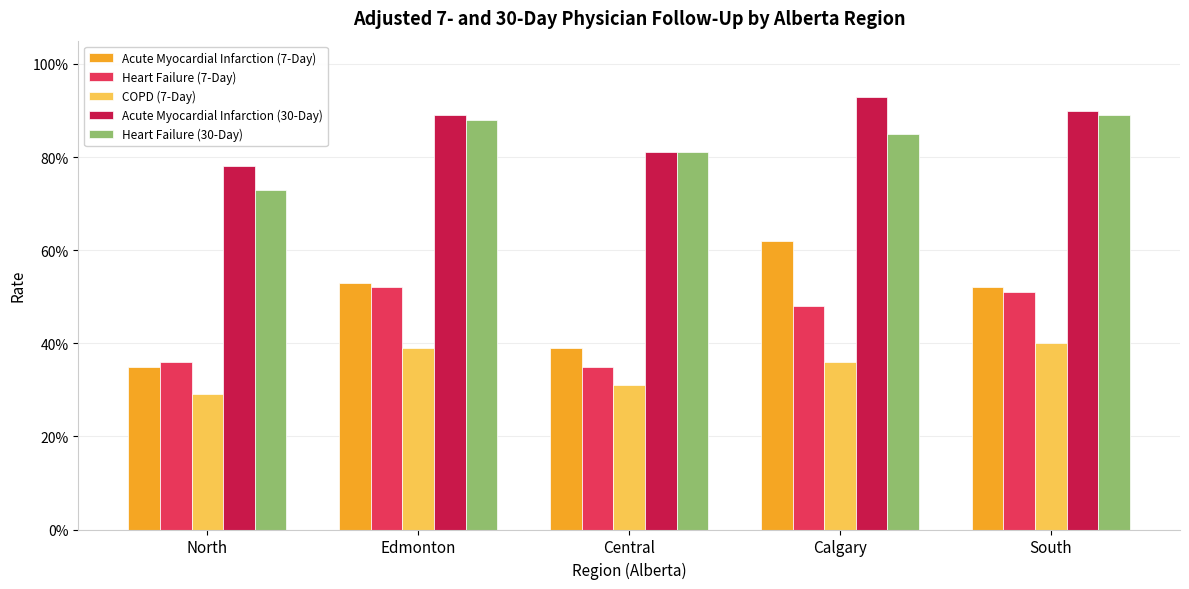

What is the approximate value of Acute Myocardial Infarction (30-Day) at Central?

0.8